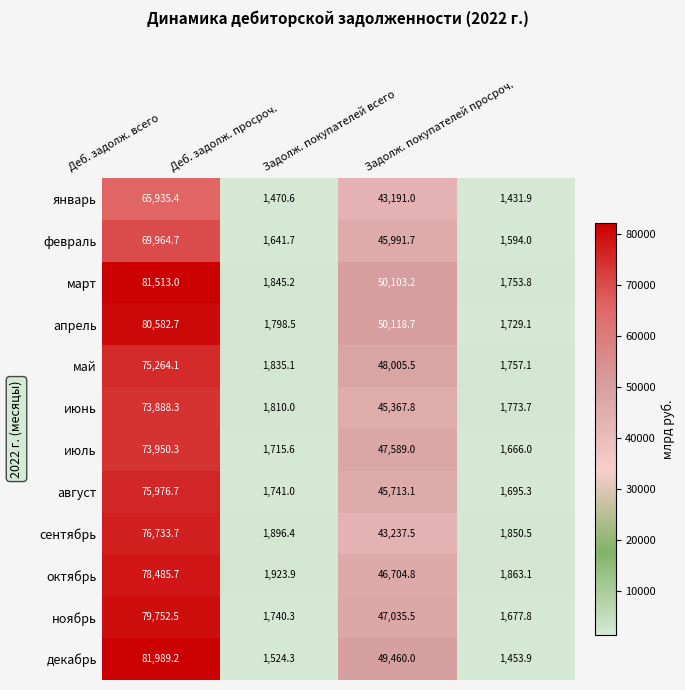

What is the sum of the август values at Задолж. покупателей всего and Деб. задолж. просроч.?

47454.1